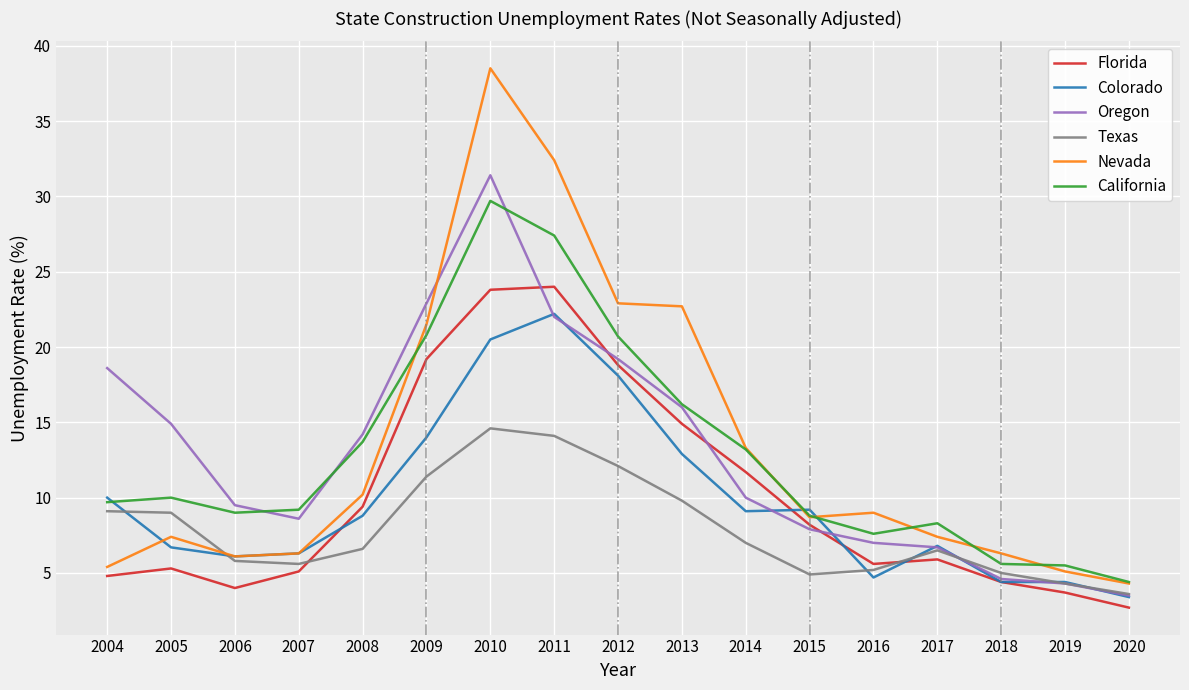

How many intersections are there between Florida and Texas?

2